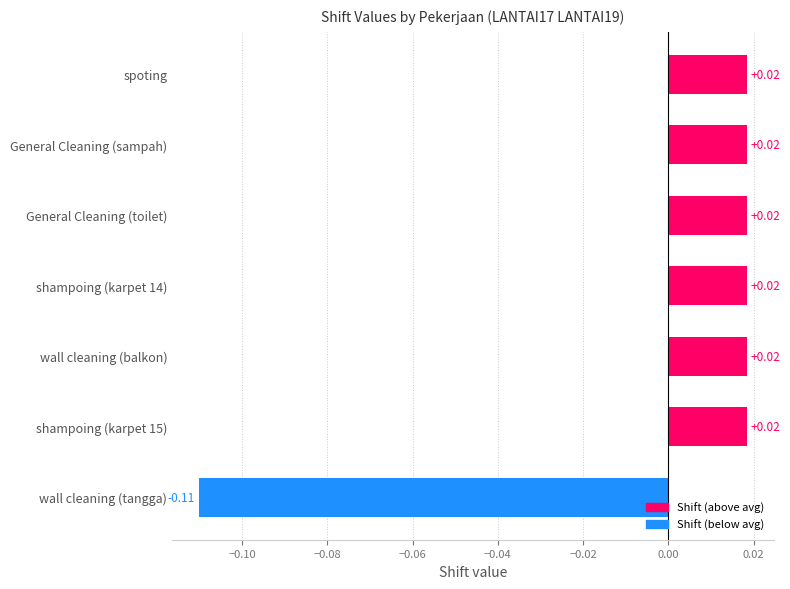

What is the change in value from wall cleaning (tangga) to General Cleaning (sampah)?

+0.1